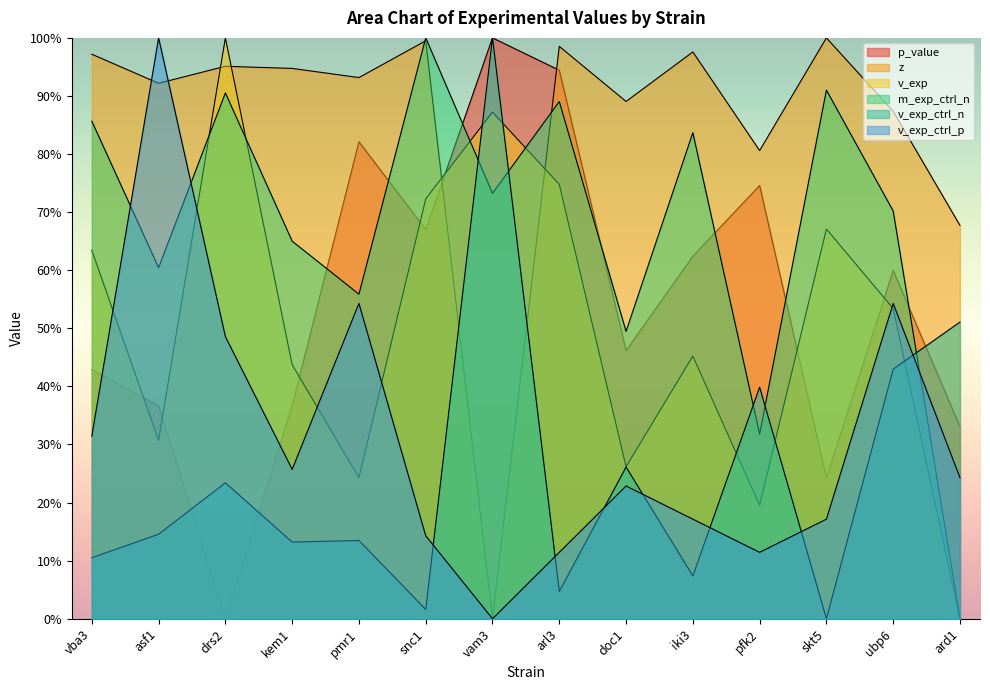

At how many categories does at least one series exceed 0?

14